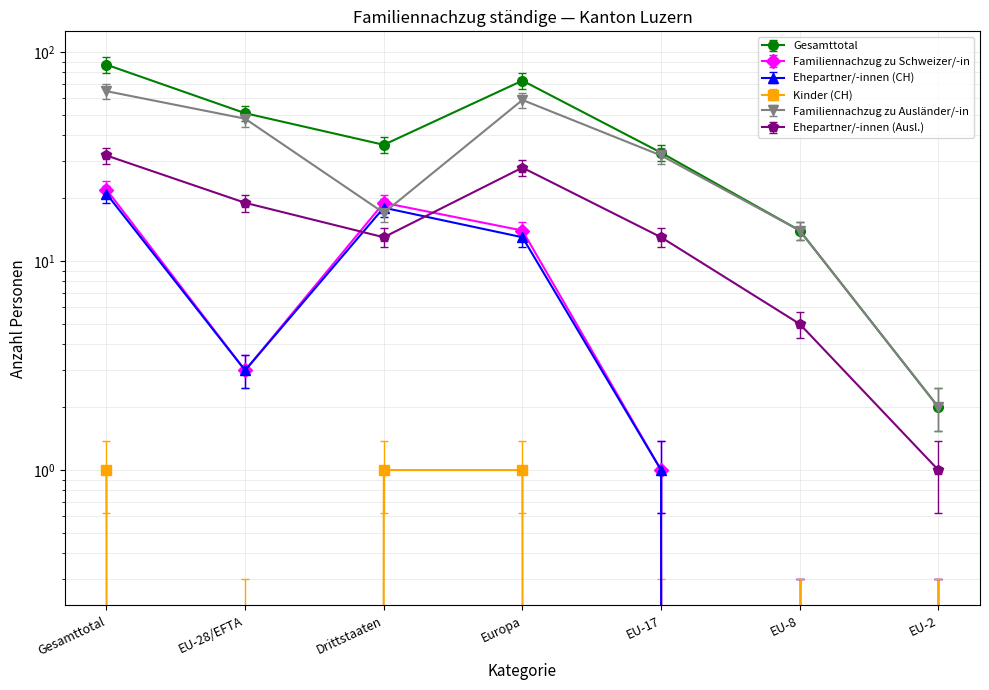

The Kinder (CH) series shows 1.0 at Drittstaaten. True or false?

True